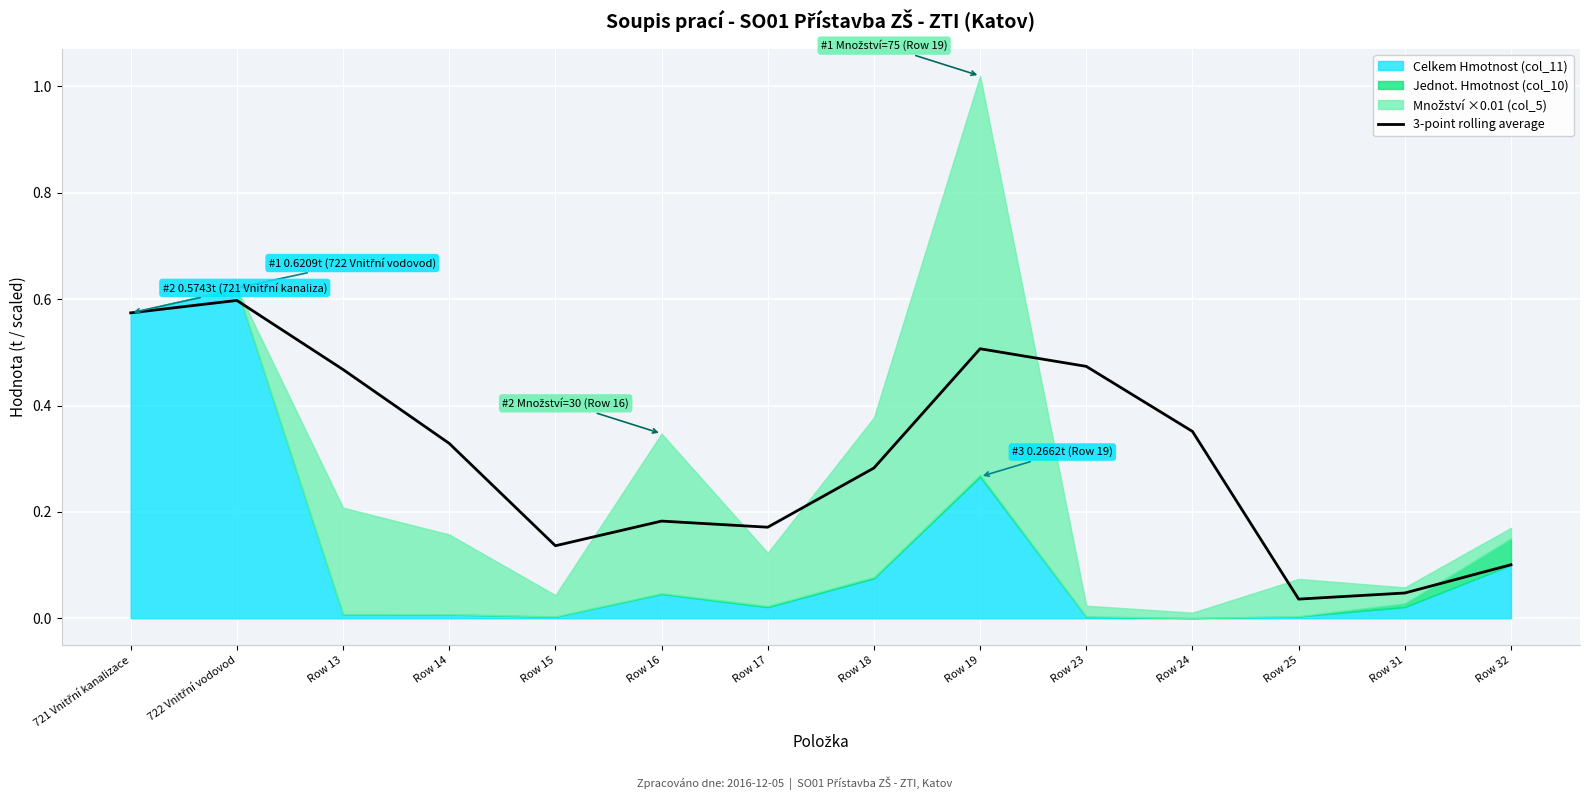

The value of 3-point rolling average at Row 14 is 0.1. True or false?

False